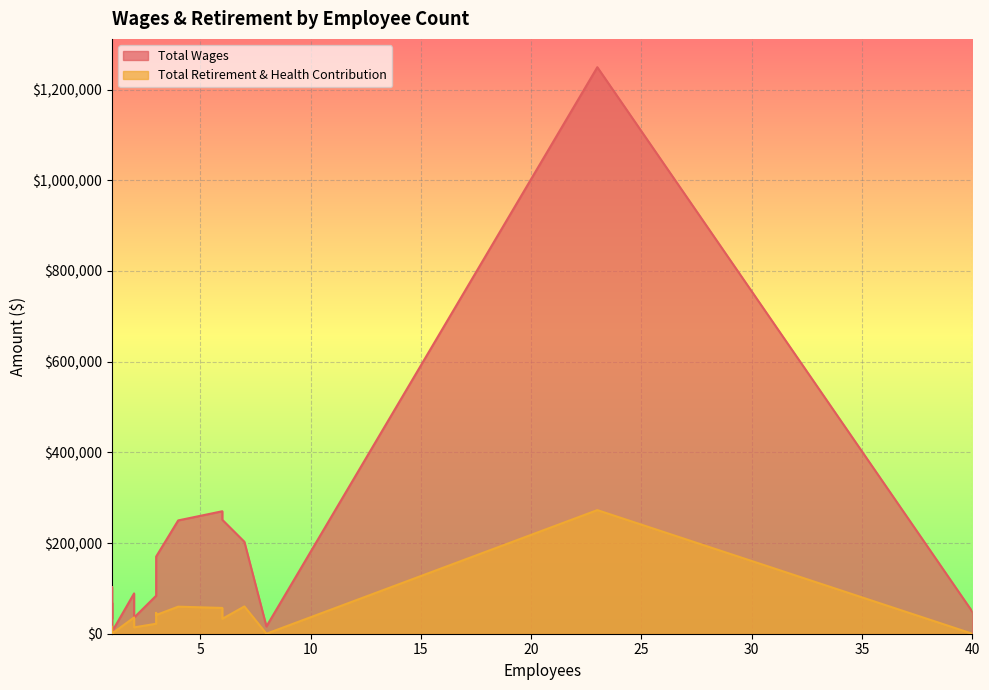

Is the value of Total Wages at 6 greater than the value of Total Retirement & Health Contribution at 1?

Yes